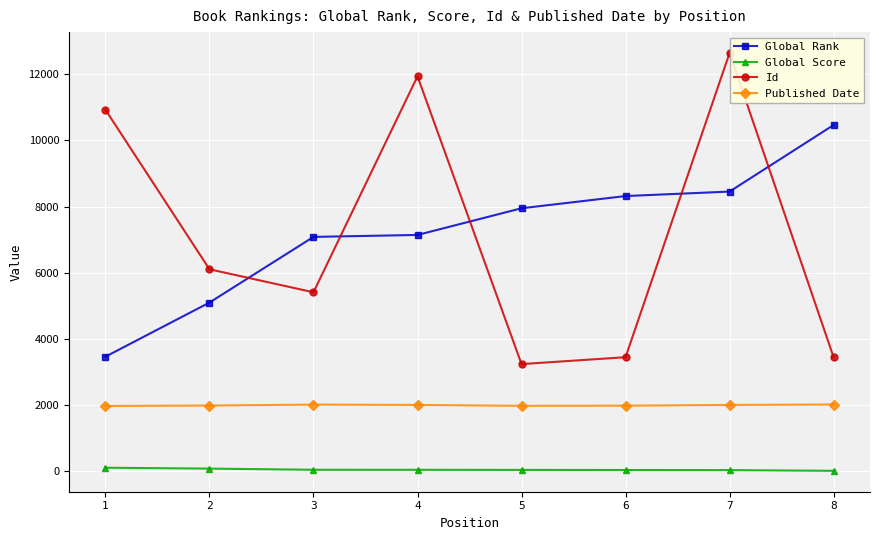

Is the value of Global Rank at 1 greater than the value of Published Date at 4?

Yes